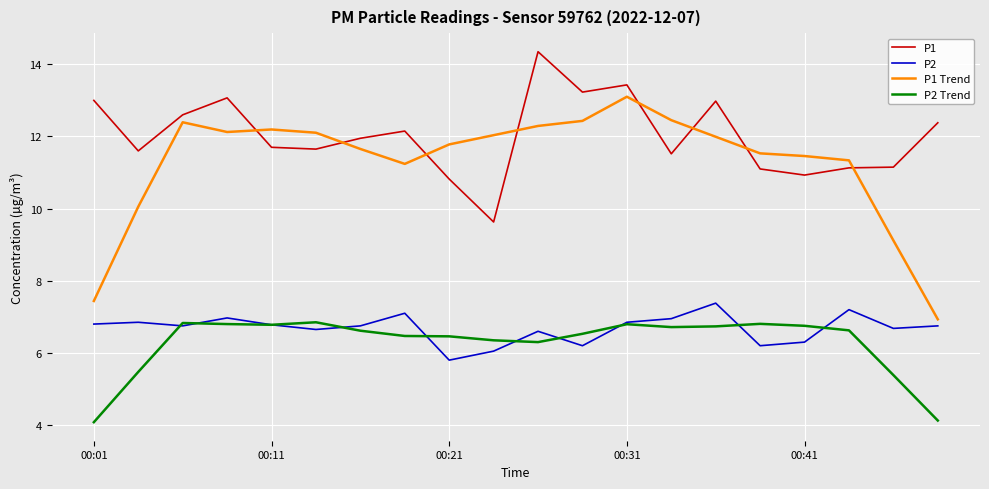

Which series has the largest range (max minus min)?

P1 Trend